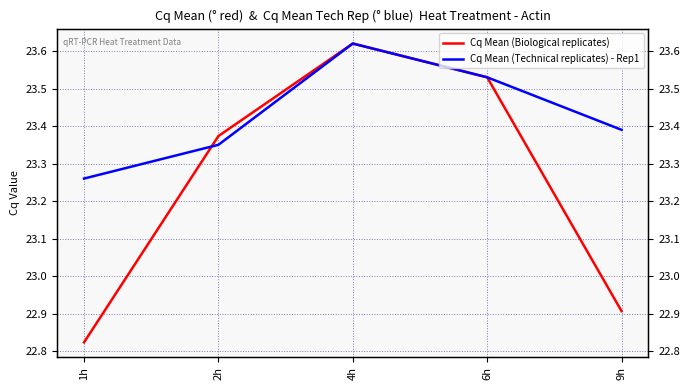

In Cq Mean (Technical replicates) - Rep1, how many points are higher than both neighbors (excluding endpoints)?

1